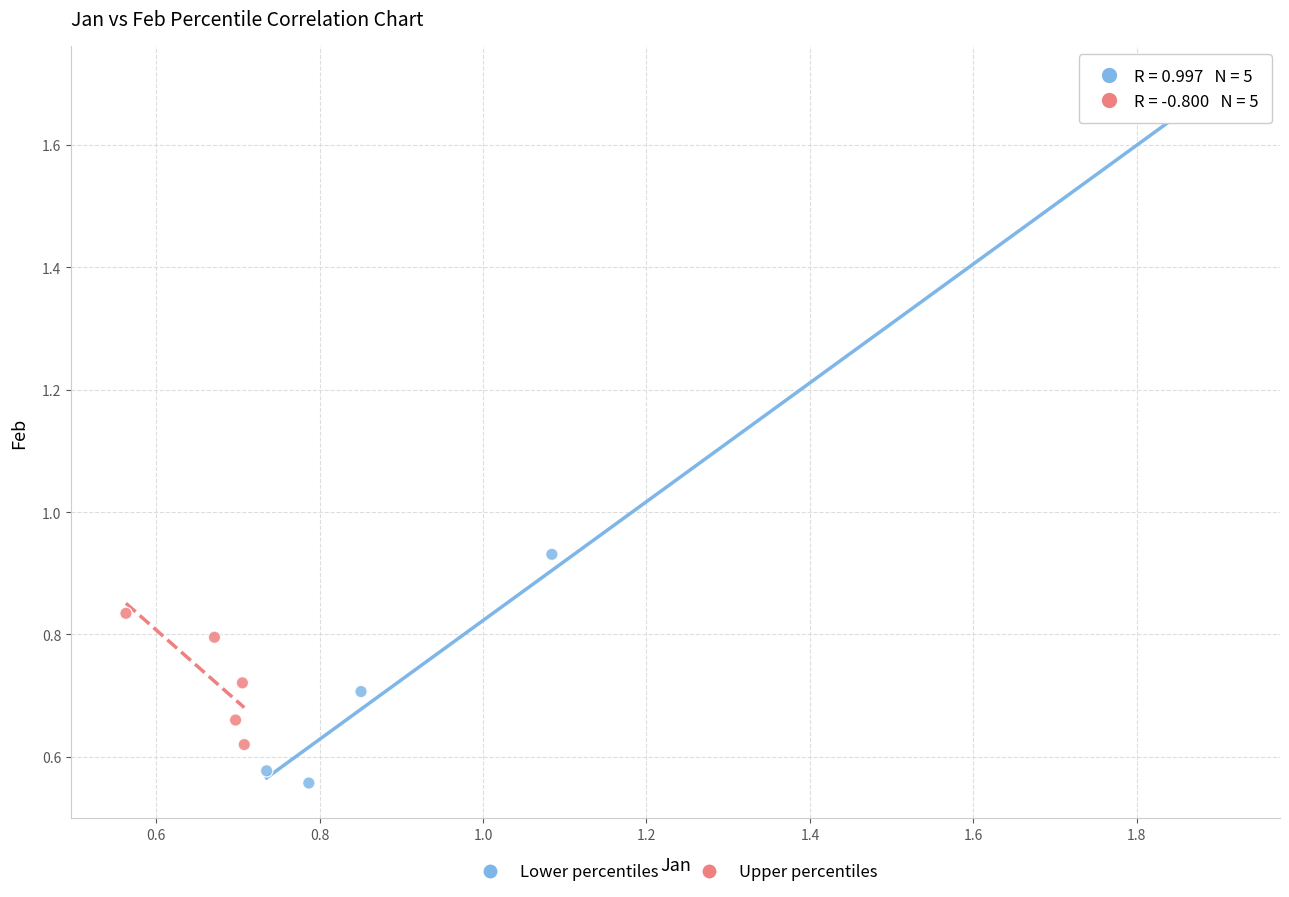

Which series reaches the minimum Y coordinate?

Lower percentiles